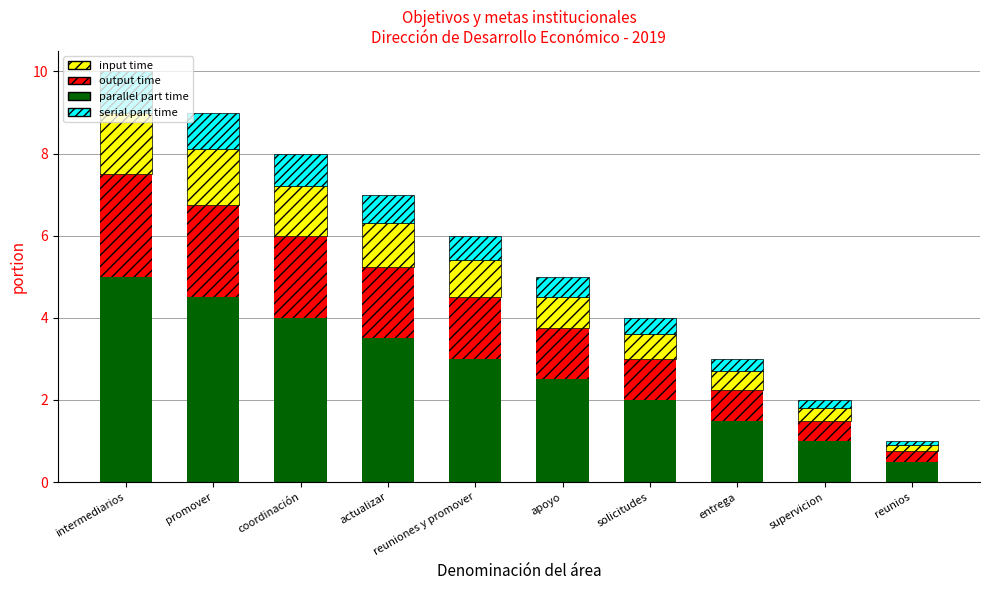

What is the total value across all series at reuniones y promover?

6.0